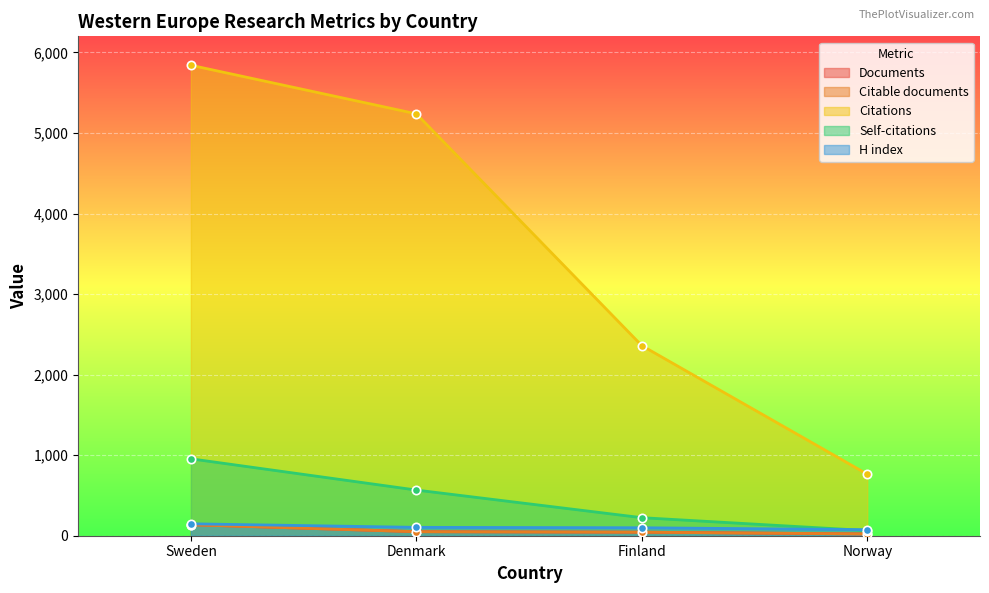

What is the highest value of the Documents series?

137